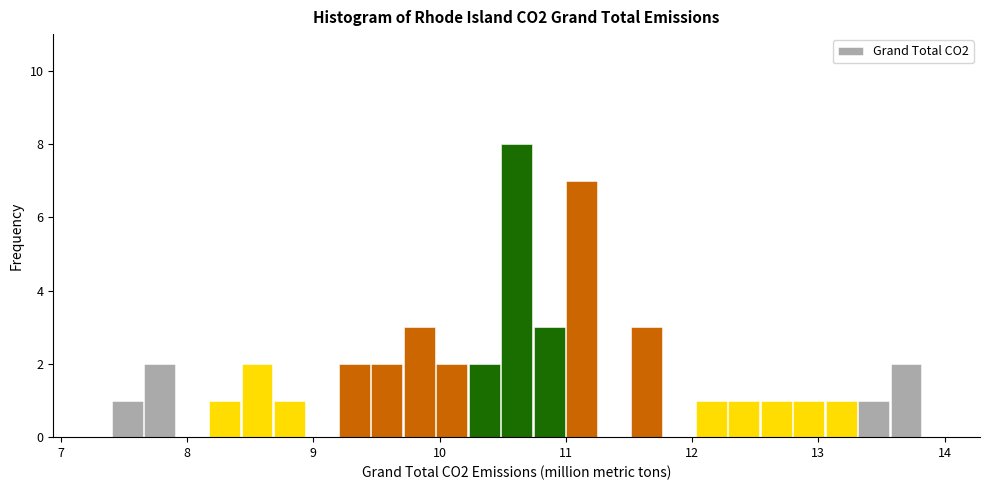

Around what value on the x-axis is the tallest bar? Give the approximate position of its centre, as read against the axis.

10.6